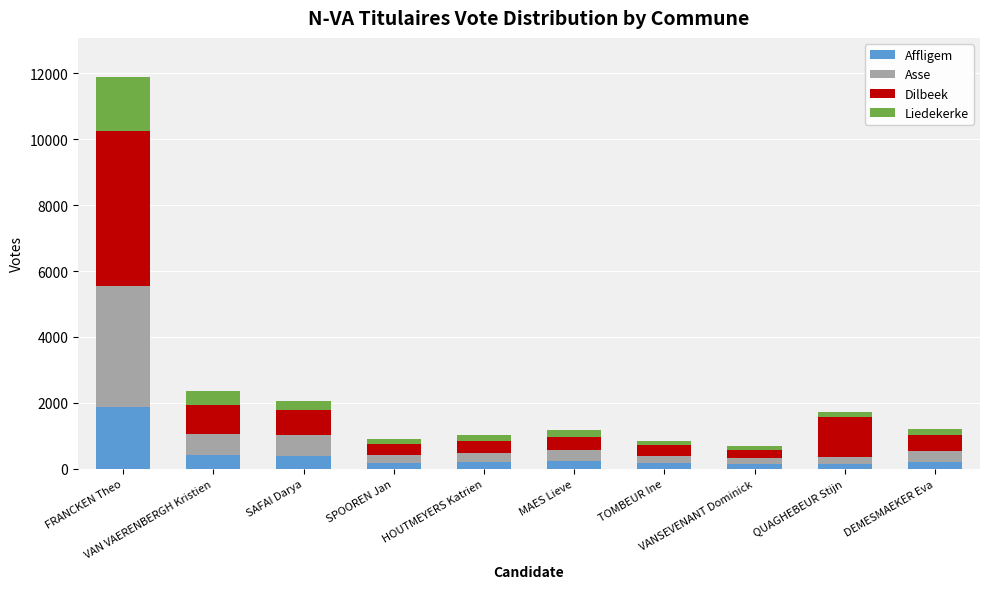

How many distinct data groups are displayed?

4